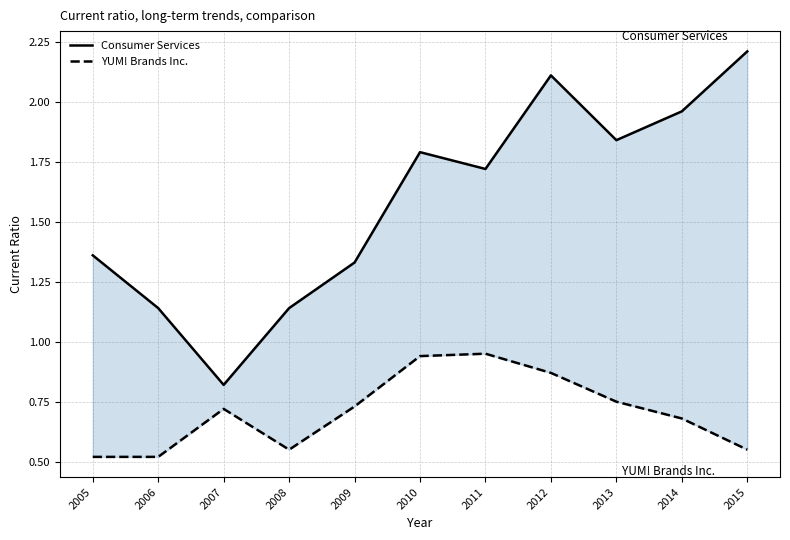

At how many categories does at least one series exceed 0?

11